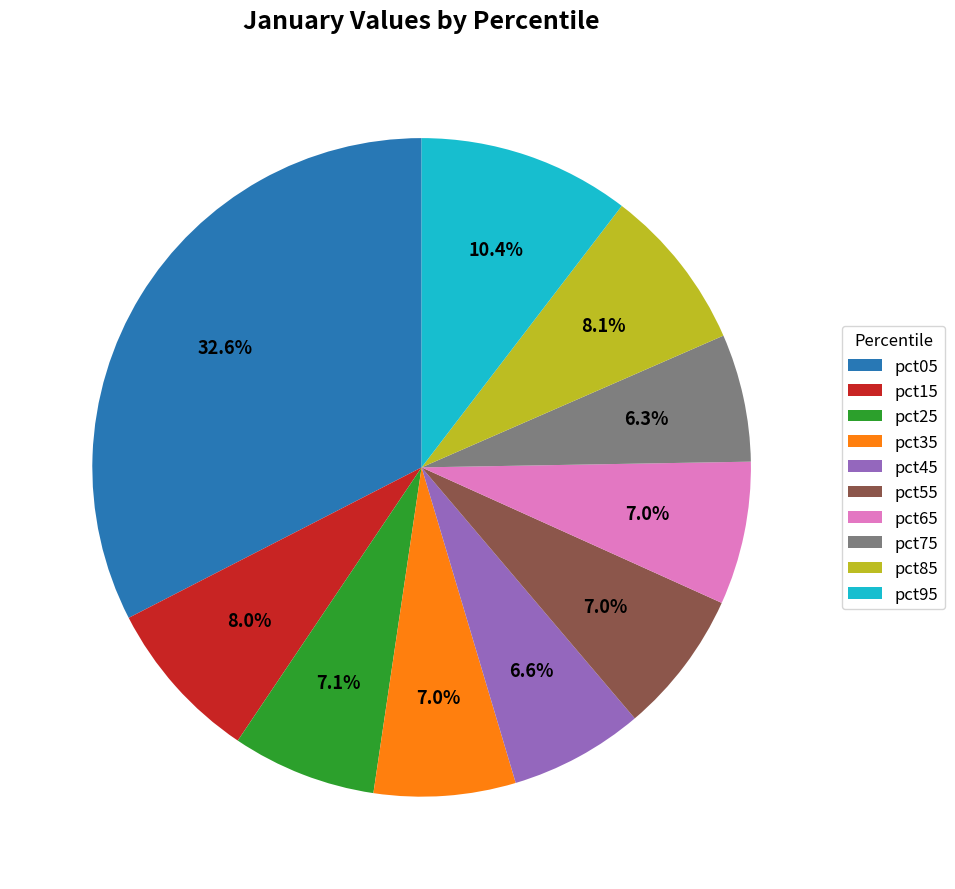

What is the largest slice in the pie chart?

pct05